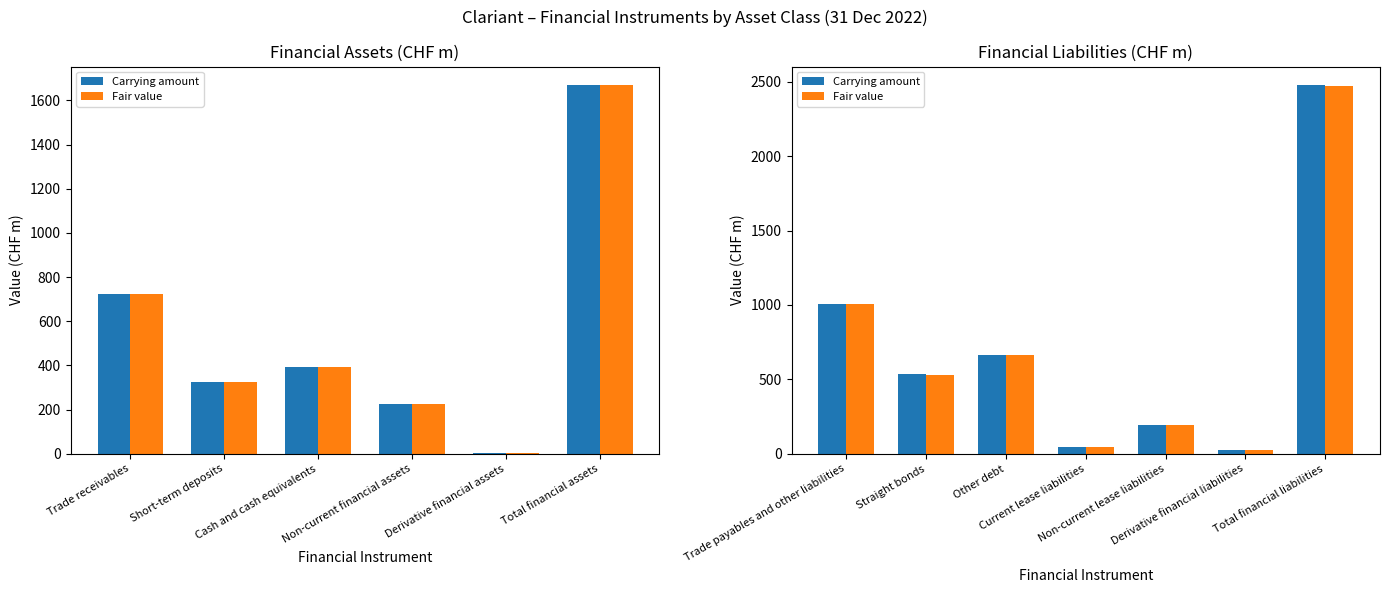

The value of Carrying amount at Current lease liabilities is 29. True or false?

False